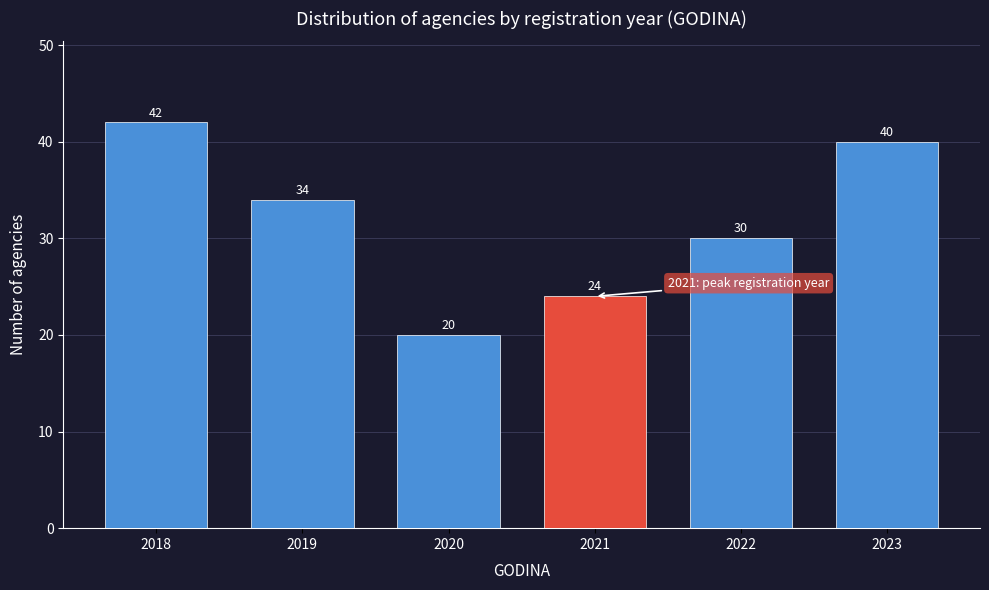

Reading left to right, what are all the values shown in this chart?

42	34	20	24	30	40